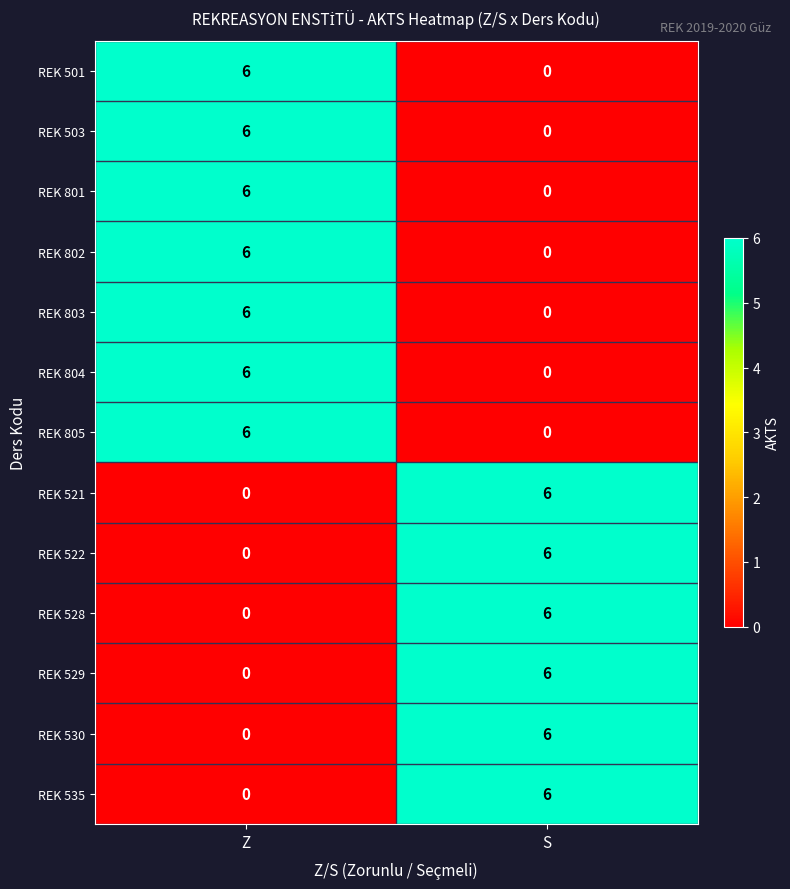

Reading left to right, transcribe all the data shown in this chart.

REK 501: 6	0
REK 503: 6	0
REK 801: 6	0
REK 802: 6	0
REK 803: 6	0
REK 804: 6	0
REK 805: 6	0
REK 521: 0	6
REK 522: 0	6
REK 528: 0	6
REK 529: 0	6
REK 530: 0	6
REK 535: 0	6